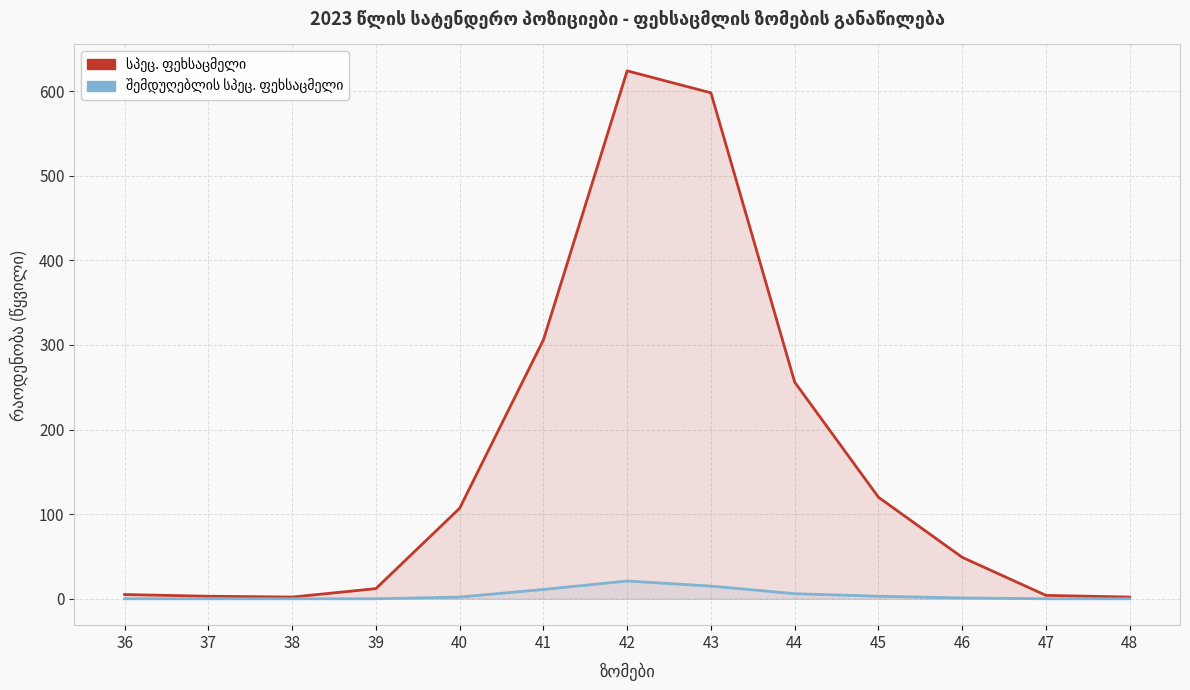

Rank the series by their average value, from lowest to highest.

შემდუღებლის სპეც. ფეხსაცმელი, სპეც. ფეხსაცმელი